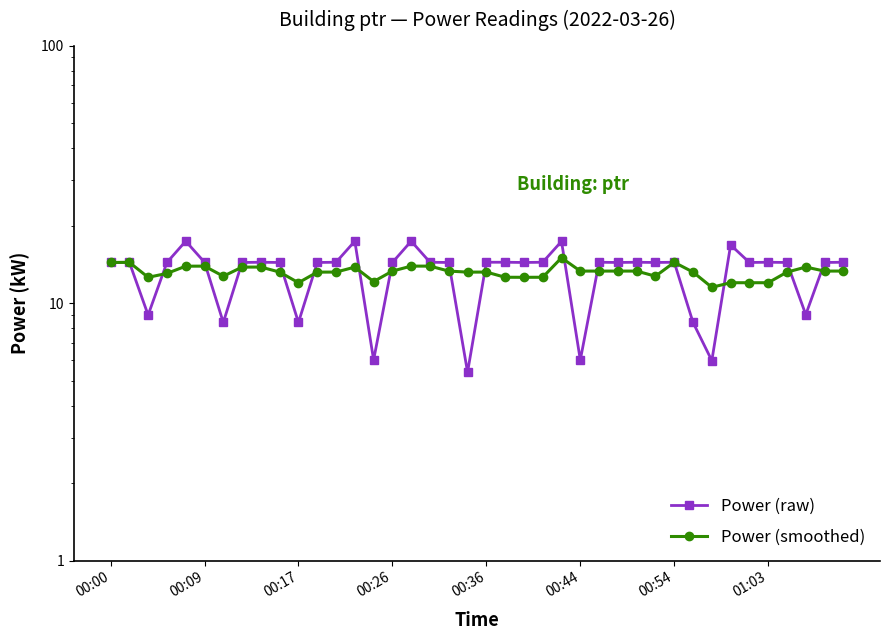

List the series in order of their overall mean, highest first.

Power (smoothed), Power (raw)